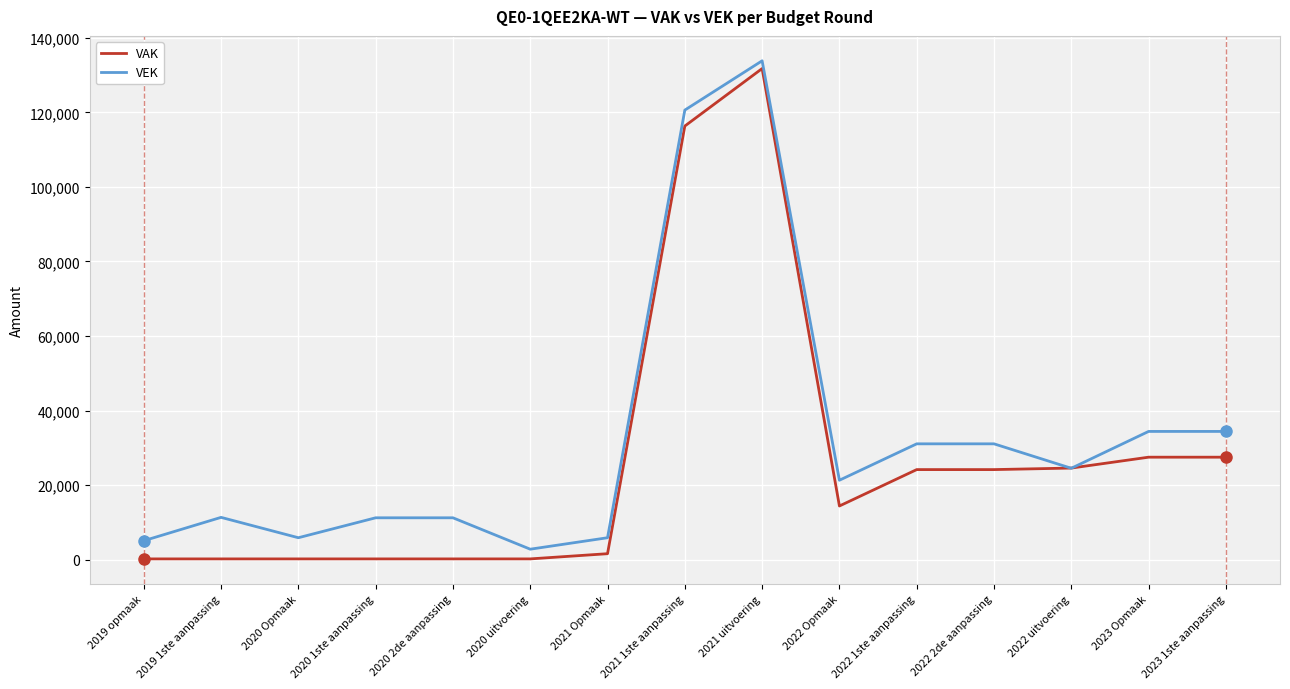

Between 2019 opmaak and 2022 uitvoering, which series saw the biggest shift?

VAK